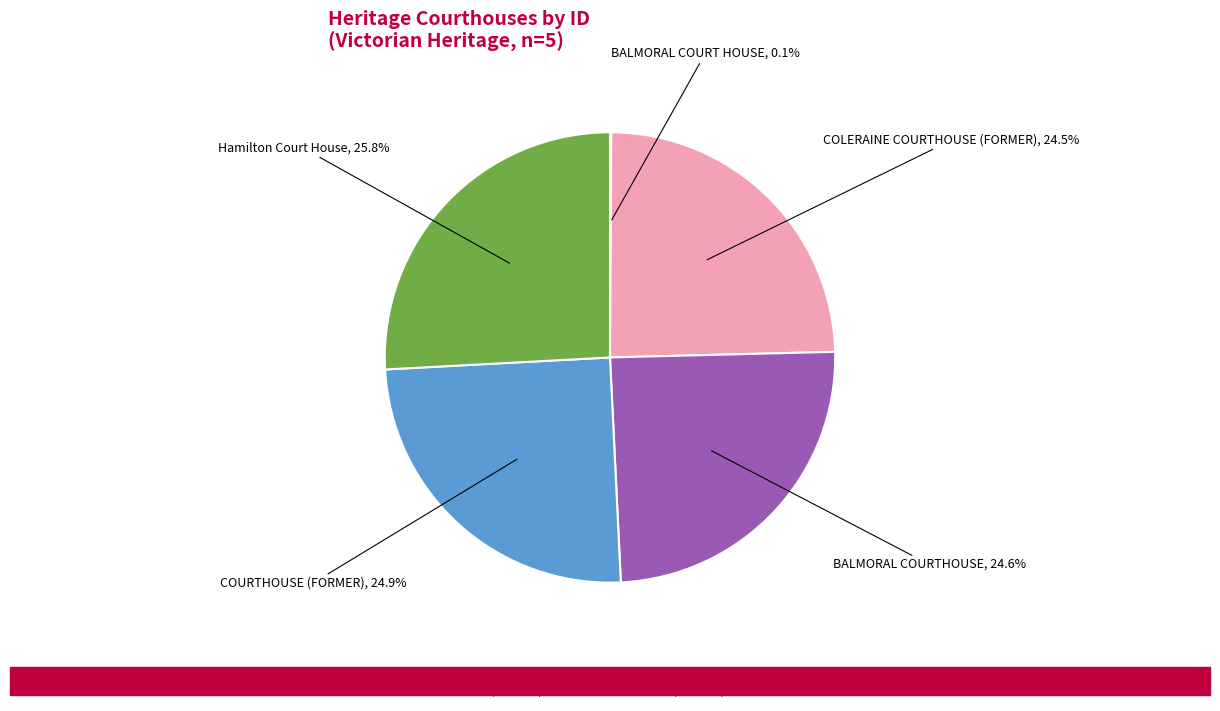

Combined, do BALMORAL COURTHOUSE and COLERAINE COURTHOUSE (FORMER) account for over 50%?

No